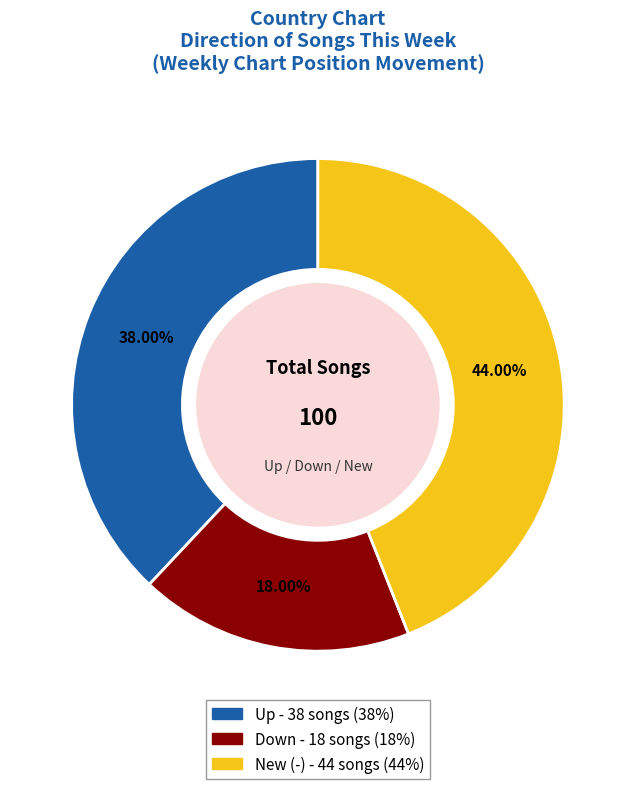

Does any single category account for the majority?

No